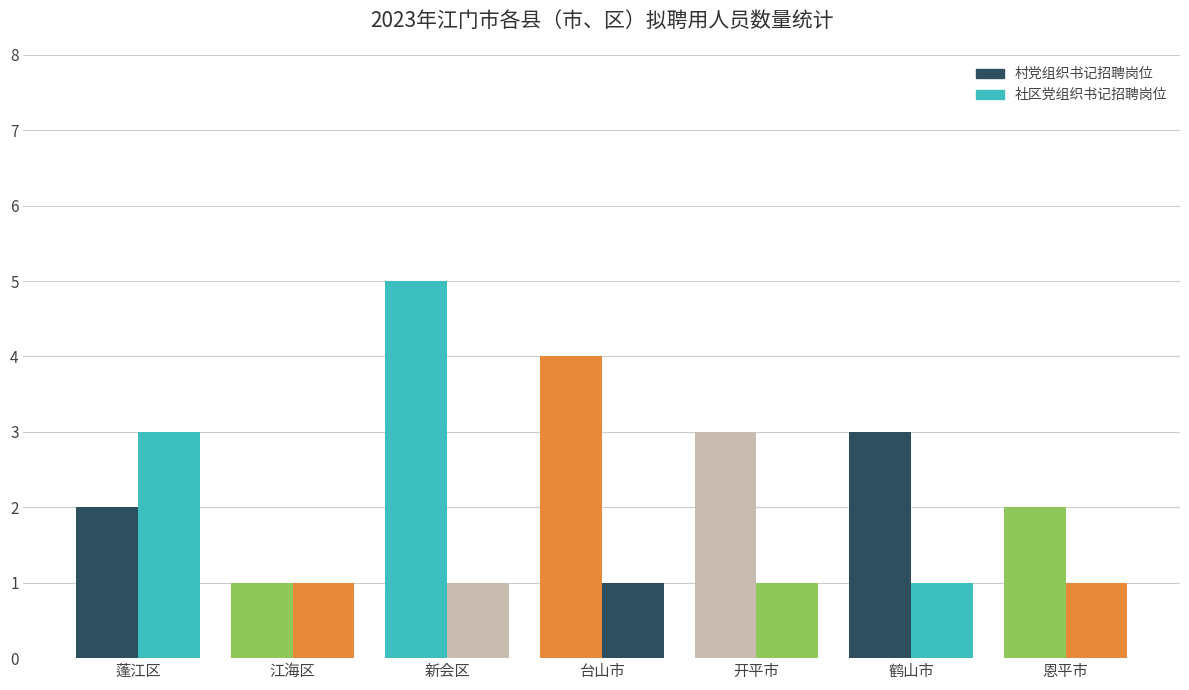

How many data points in 村党组织书记招聘岗位 are less than 3?

3